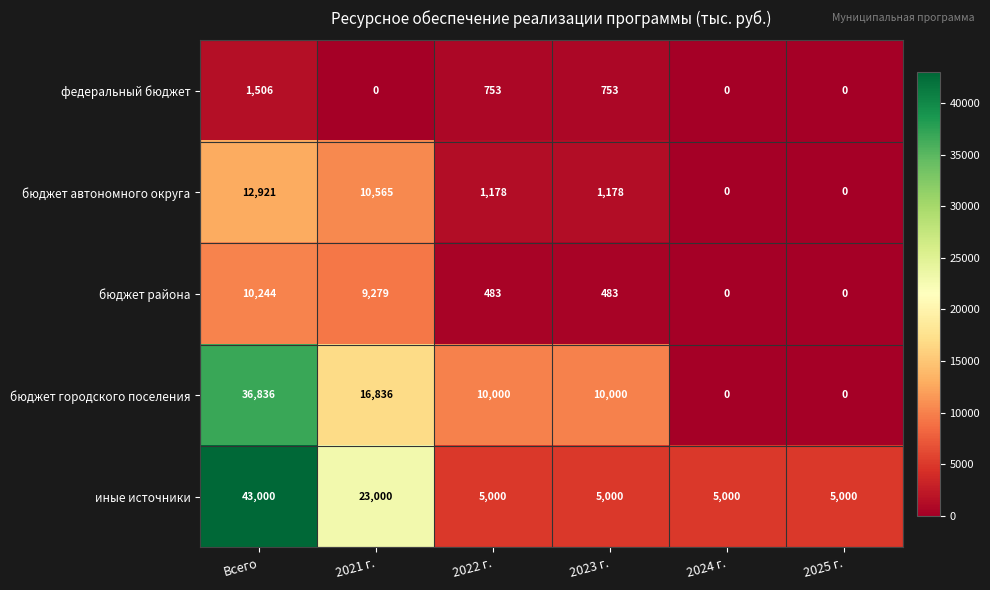

True or false: бюджет городского поселения has a value of 2187 at 2022 г..

False